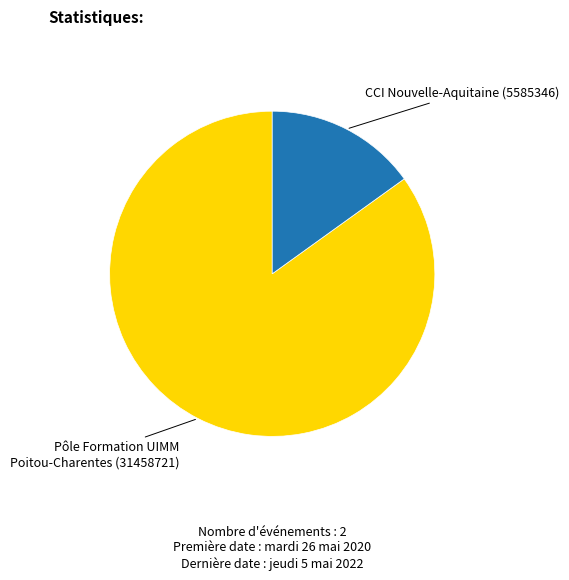

Does any single category account for the majority?

Yes